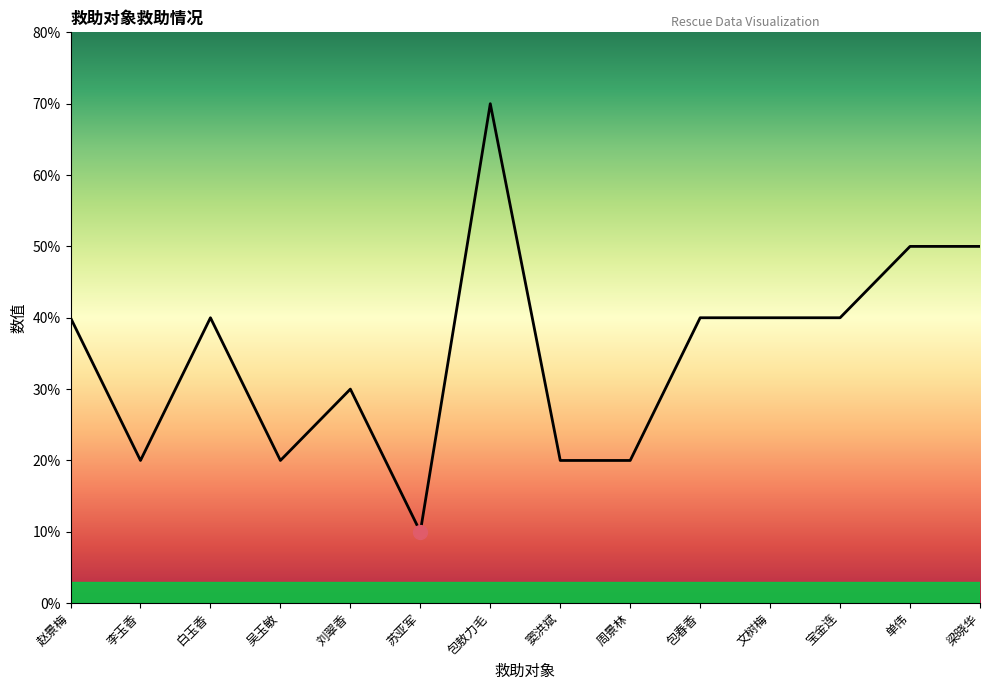

Is this an area chart (filled region under the line)?

Yes